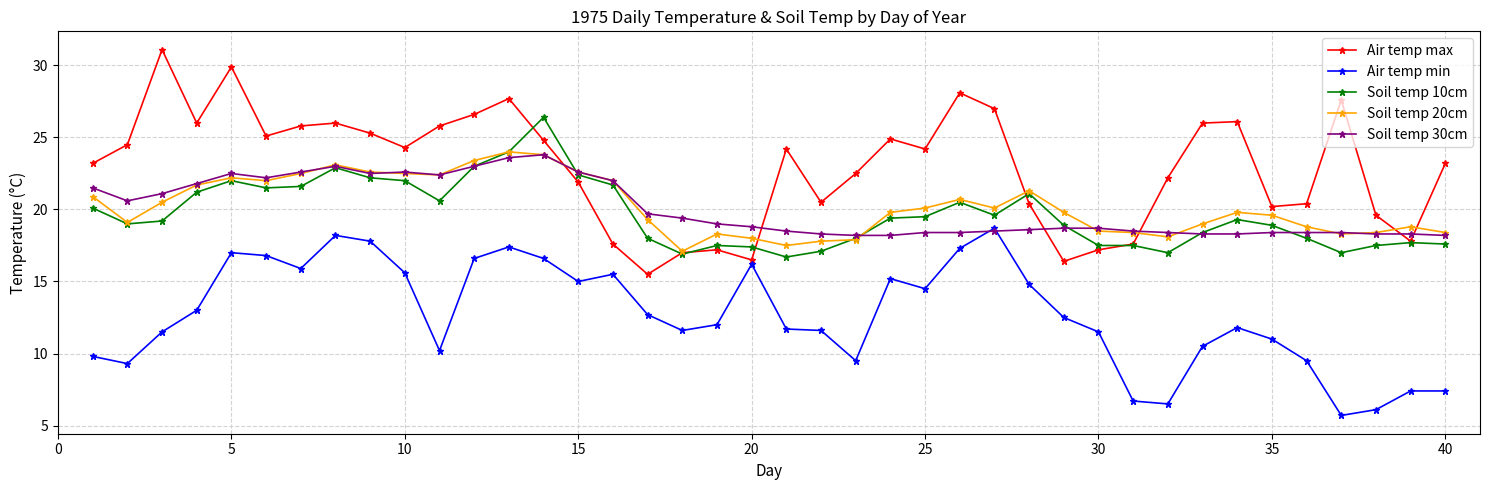

True or false: Air temp max and Soil temp 10cm cross at least once.

True